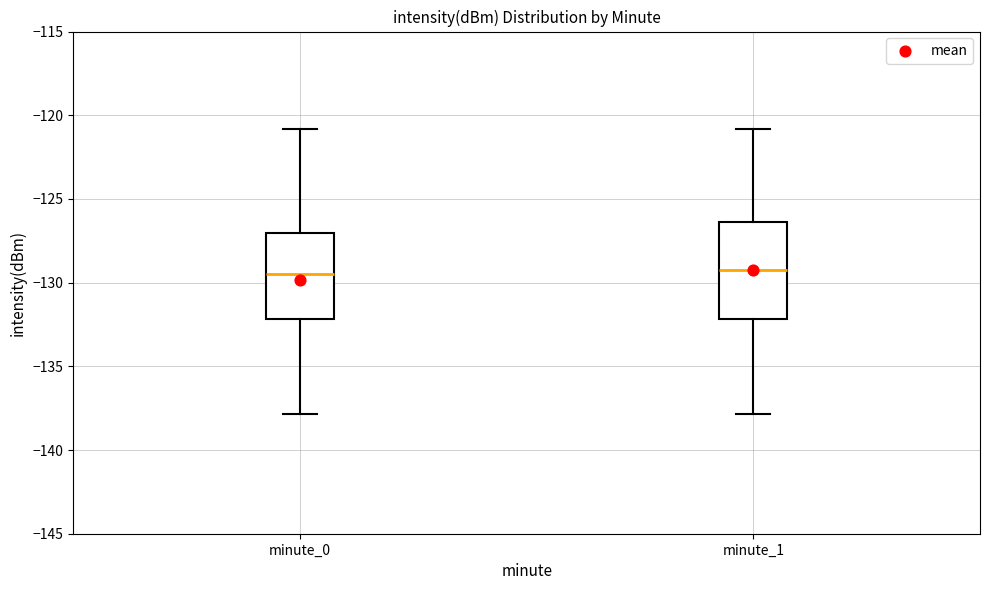

Reading left to right, transcribe this box plot: for each box, give where its median line is, the range the box spans, and where its two whiskers end, as read against the y-axis. The values are not printed on the chart, so give them approximately, as read against the axis.

minute_0: median -129.5, box -132.0 to -127.0, whiskers -138.0 to -121.0
minute_1: median -129.5, box -132.0 to -126.5, whiskers -138.0 to -121.0